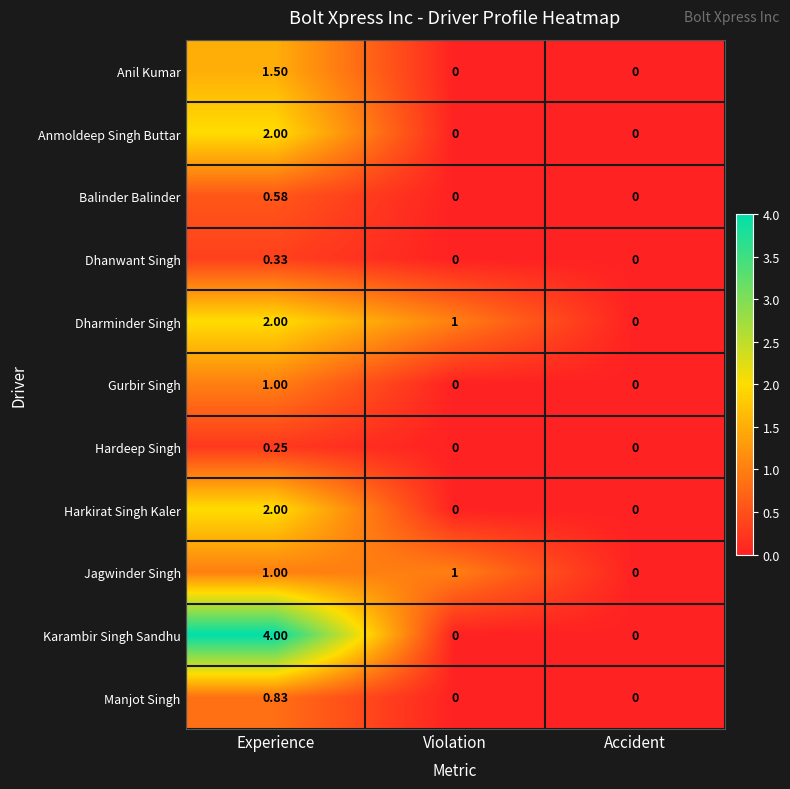

Which category has the highest value across all series?

Experience